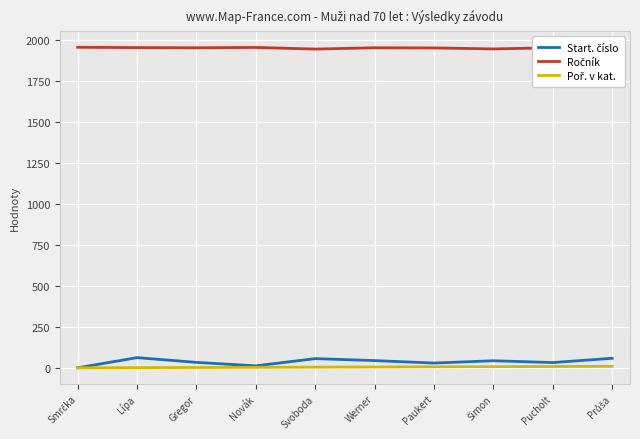

What is the maximum value shown in the chart?

1954